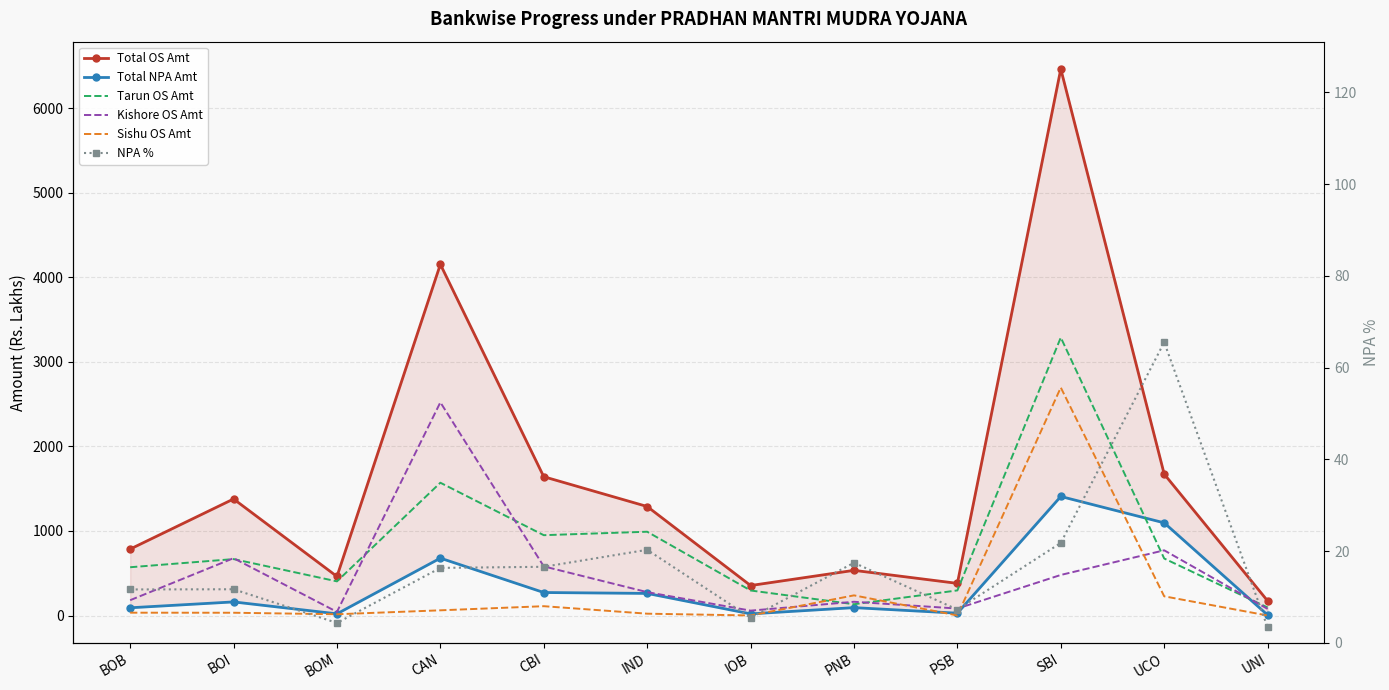

Reading left to right, transcribe all the data shown in this chart.

Total OS Amt: BOB=785.4	BOI=1377.8	BOM=461.8	CAN=4152.0	CBI=1641.1	IND=1288.9	IOB=354.5	PNB=534.1	PSB=380.1	SBI=6461.6	UCO=1672.1	UNI=173.3
Total NPA Amt: BOB=91.4	BOI=160.9	BOM=20.1	CAN=678.4	CBI=272.0	IND=261.4	IOB=19.4	PNB=93.3	PSB=27.6	SBI=1407.4	UCO=1095.7	UNI=5.9
Tarun OS Amt: BOB=570.8	BOI=667.2	BOM=403.8	CAN=1570.0	CBI=949.8	IND=990.6	IOB=296.0	PNB=133.3	PSB=296.9	SBI=3286.6	UCO=674.1	UNI=95.1
Kishore OS Amt: BOB=181.2	BOI=677.9	BOM=43.0	CAN=2520.5	CBI=581.0	IND=276.6	IOB=57.8	PNB=162.5	PSB=82.5	SBI=479.6	UCO=770.9	UNI=78.2
Sishu OS Amt: BOB=33.4	BOI=32.8	BOM=15.0	CAN=61.5	CBI=110.2	IND=21.7	IOB=0.8	PNB=238.3	PSB=0.7	SBI=2695.3	UCO=227.1	UNI=0.1
NPA %: BOB=11.6	BOI=11.7	BOM=4.3	CAN=16.3	CBI=16.6	IND=20.3	IOB=5.5	PNB=17.5	PSB=7.2	SBI=21.8	UCO=65.5	UNI=3.4